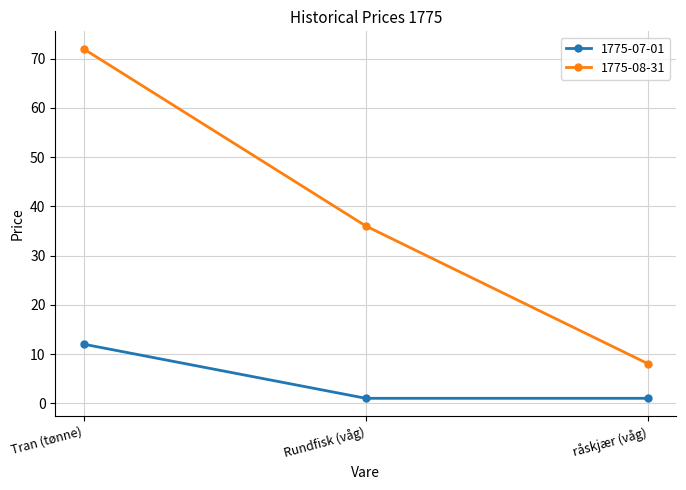

The value of 1775-08-31 at Rundfisk (våg) is 36. True or false?

True